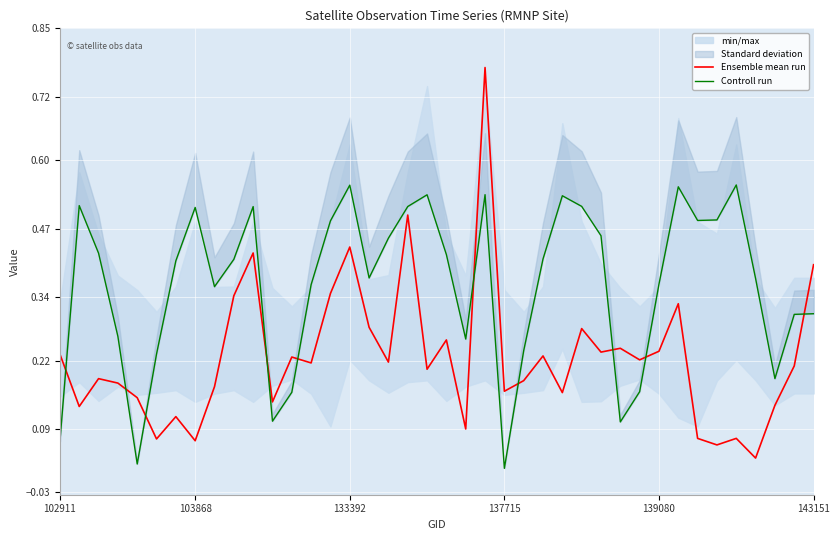

After their last crossing, which series has the higher values: Controll run or Ensemble mean run?

Ensemble mean run